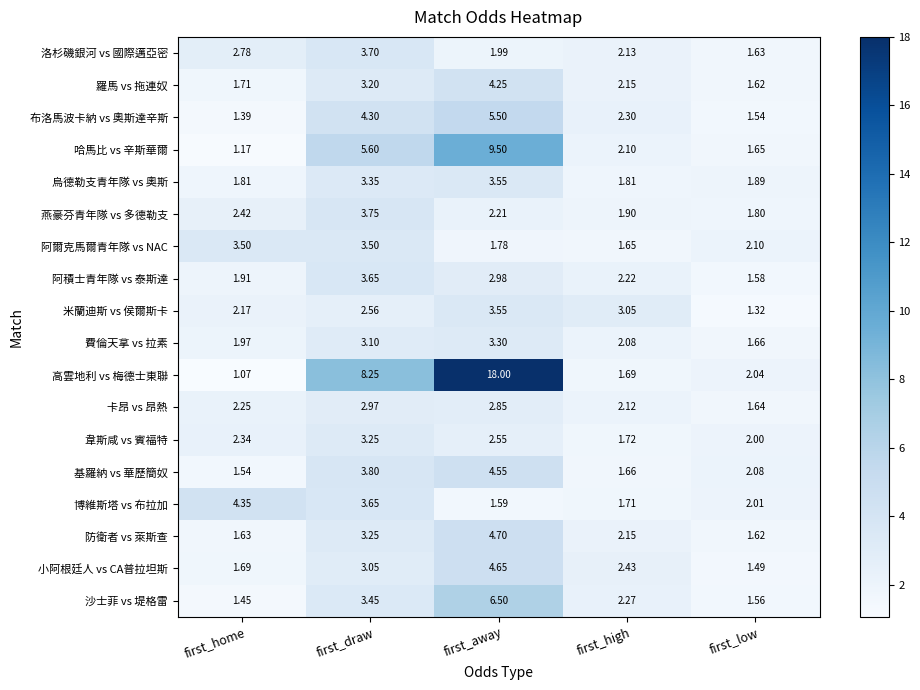

How many categories are shown in the chart?

5